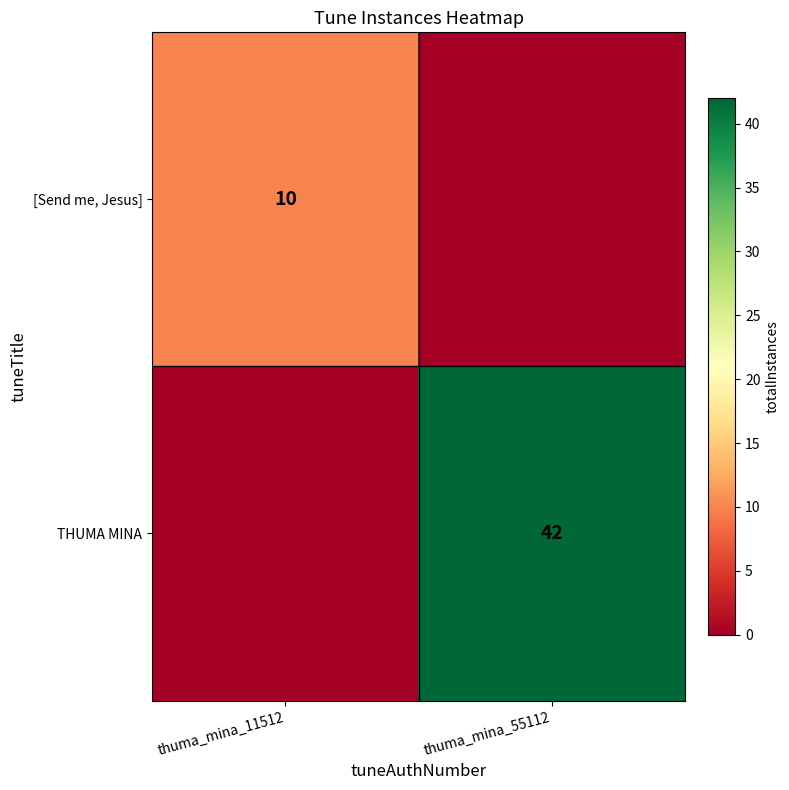

What is the spread (max minus min) of values at thuma_mina_11512?

10